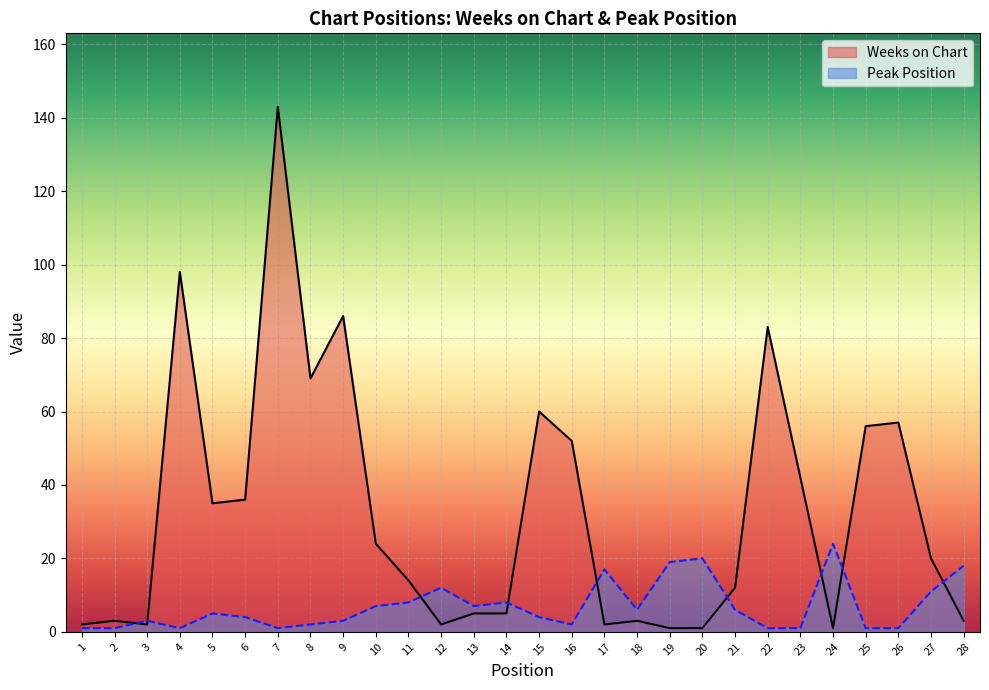

True or false: Weeks on Chart has more than 2 points higher than both neighbors.

True